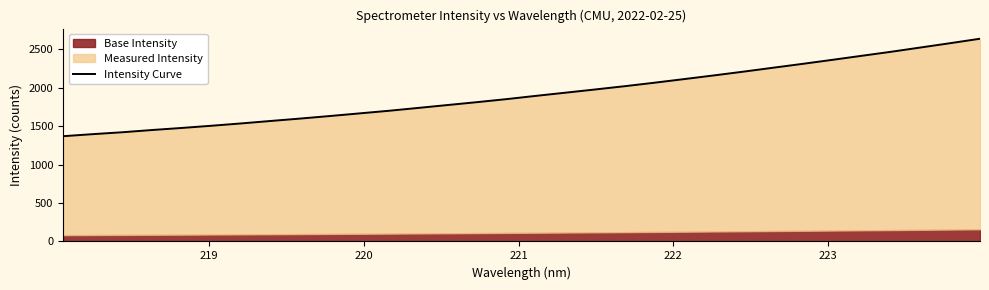

What is the sum of all values?

61377.7